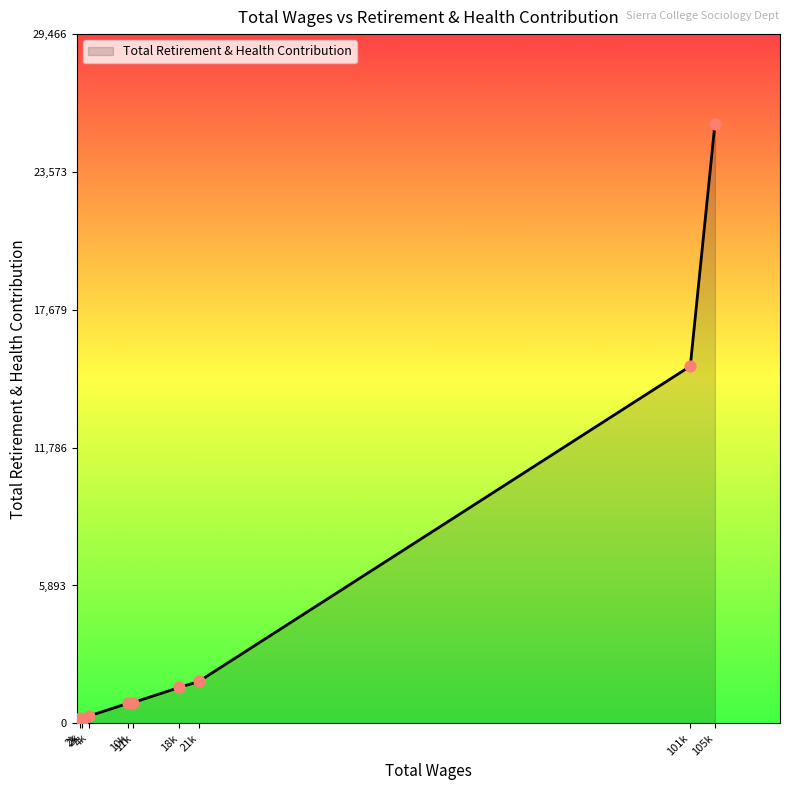

How many lines are shown in the chart?

1